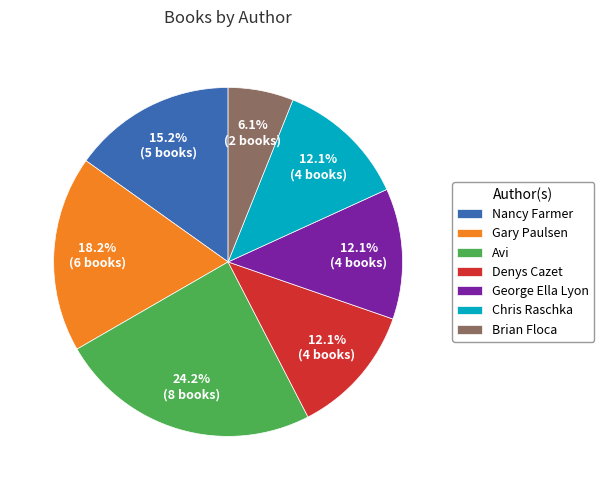

How many segments does this pie chart have?

7